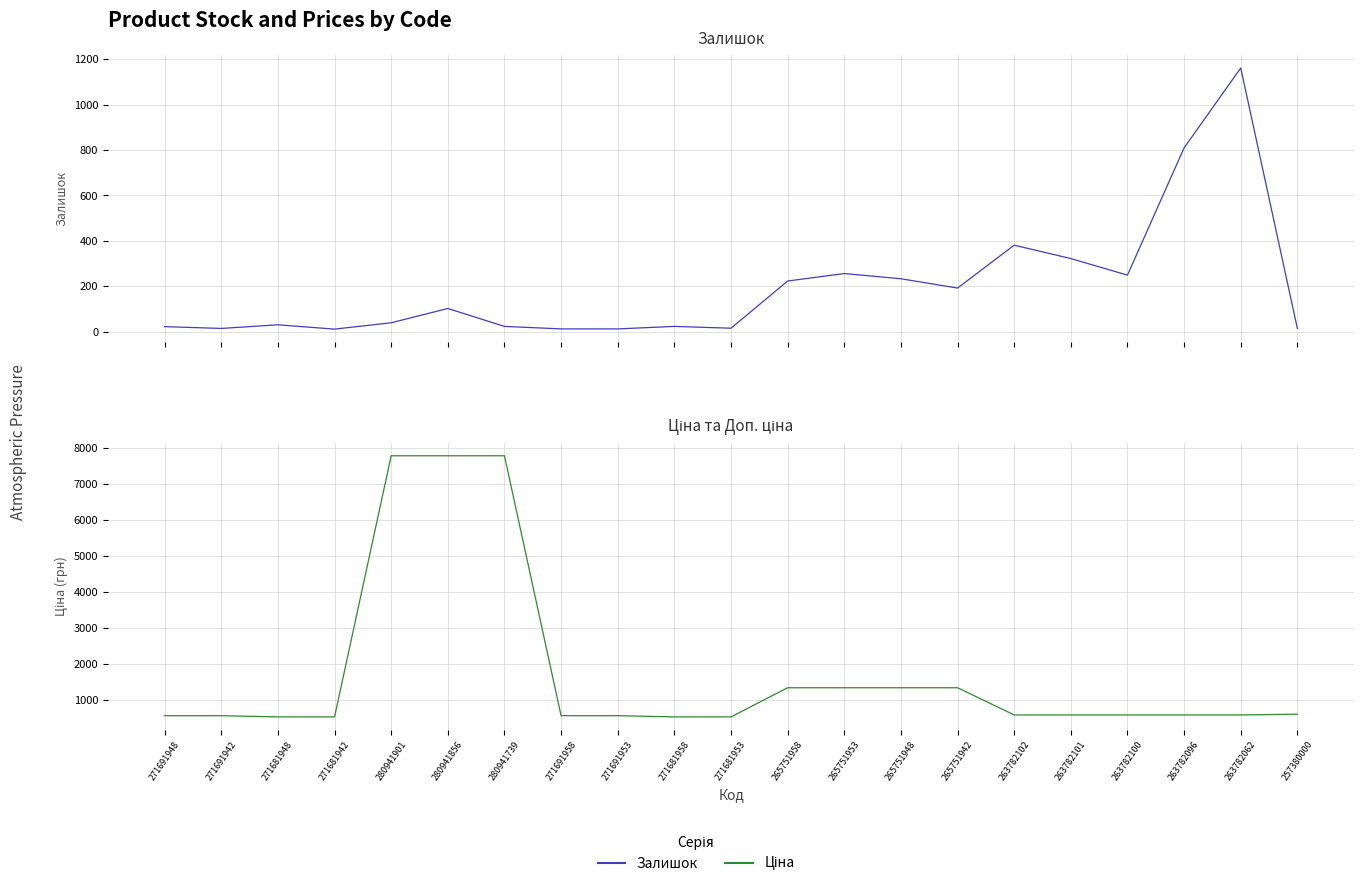

What is the sum of all Залишок values?

4145.0